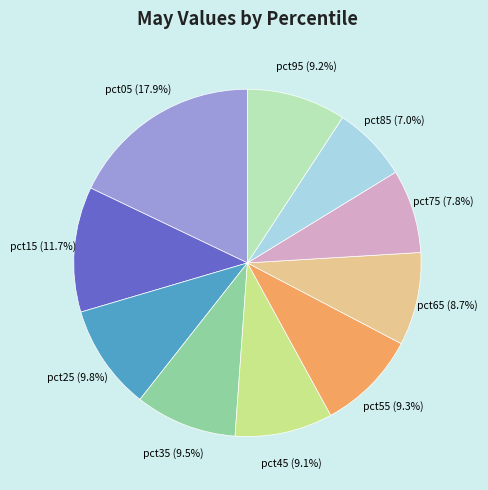

Which has a higher value, pct65 or pct05?

pct05